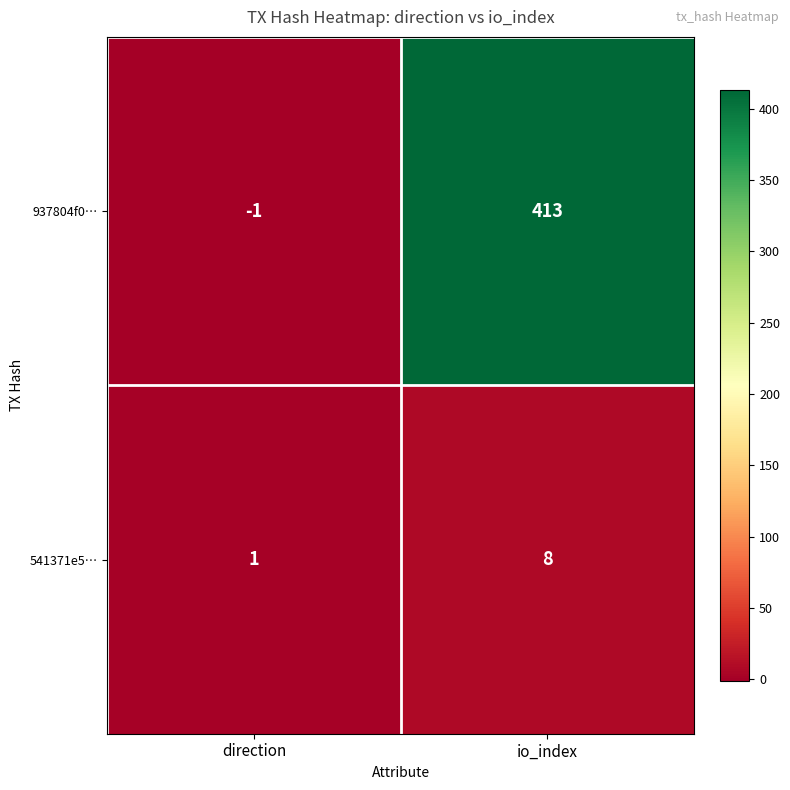

What is the total value across all series at io_index?

421